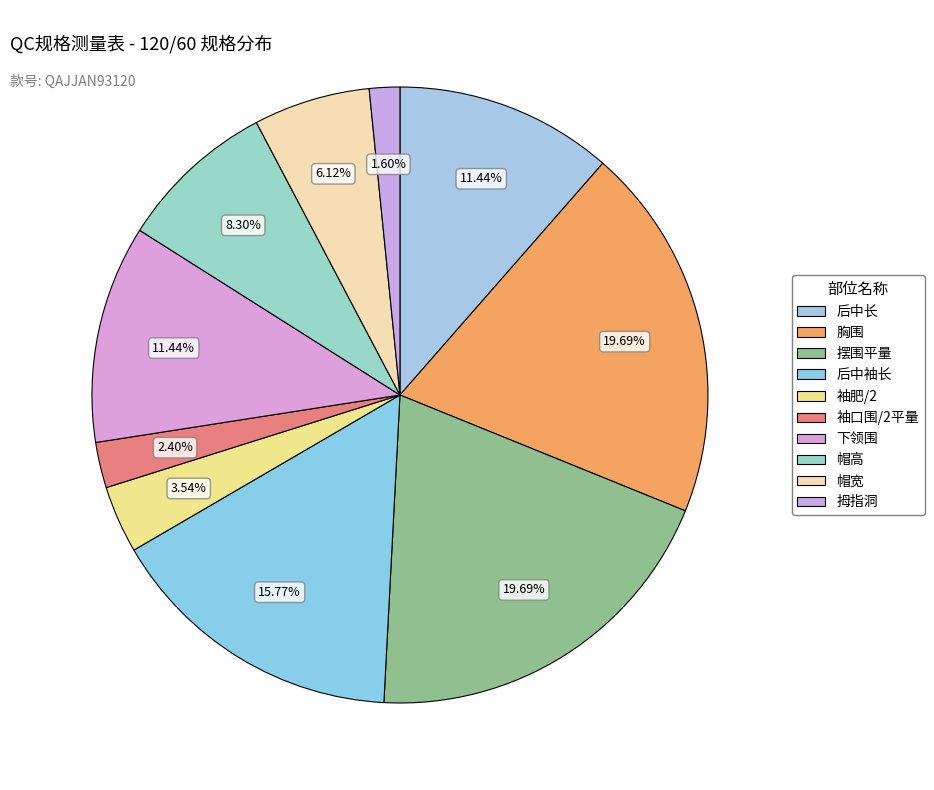

Count the number of slices in the pie.

10